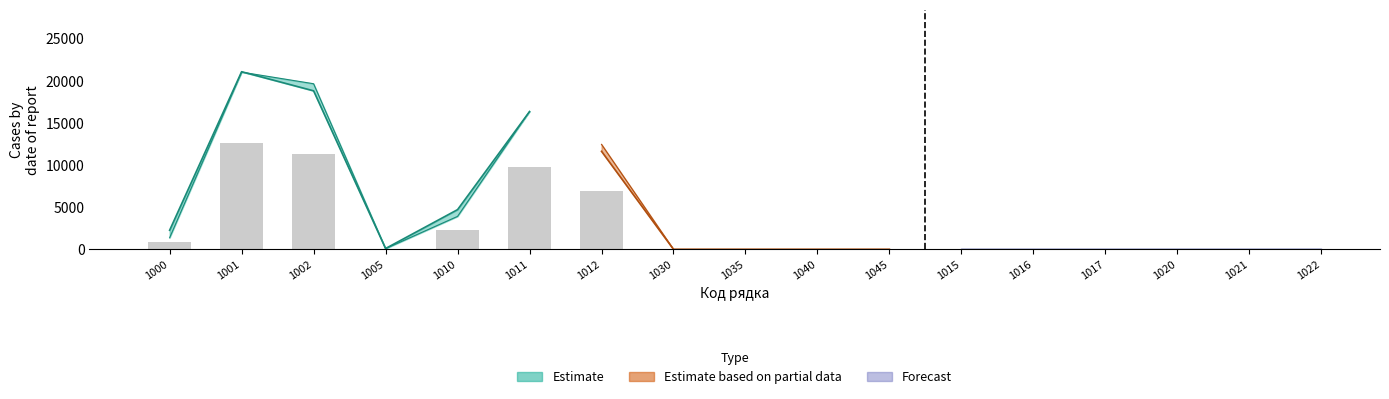

Are the bars horizontal?

No